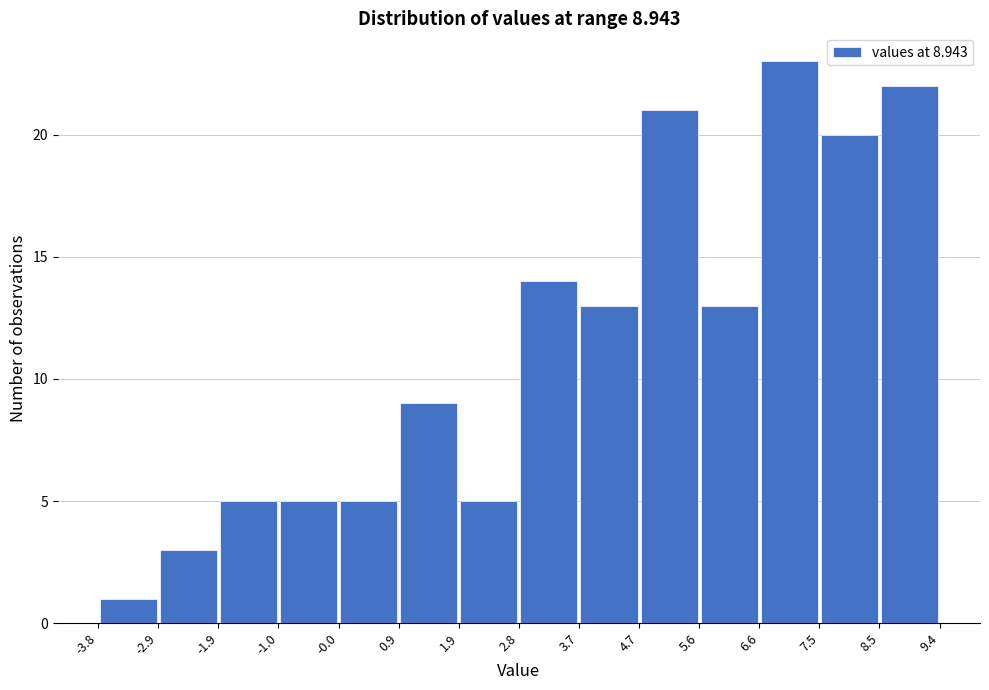

Reading left to right, list every bar in this chart as the range it spans on the x-axis followed by its height. The values are not printed on the chart, so give them approximately, as read against the axis.

-3.8 to -2.9: 1
-2.9 to -1.9: 3
-1.9 to -1.0: 5
-1.0 to -0.0: 5
-0.0 to 0.9: 5
0.9 to 1.9: 9
1.9 to 2.8: 5
2.8 to 3.7: 14
3.7 to 4.7: 13
4.7 to 5.6: 21
5.6 to 6.6: 13
6.6 to 7.5: 23
7.5 to 8.5: 20
8.5 to 9.4: 22